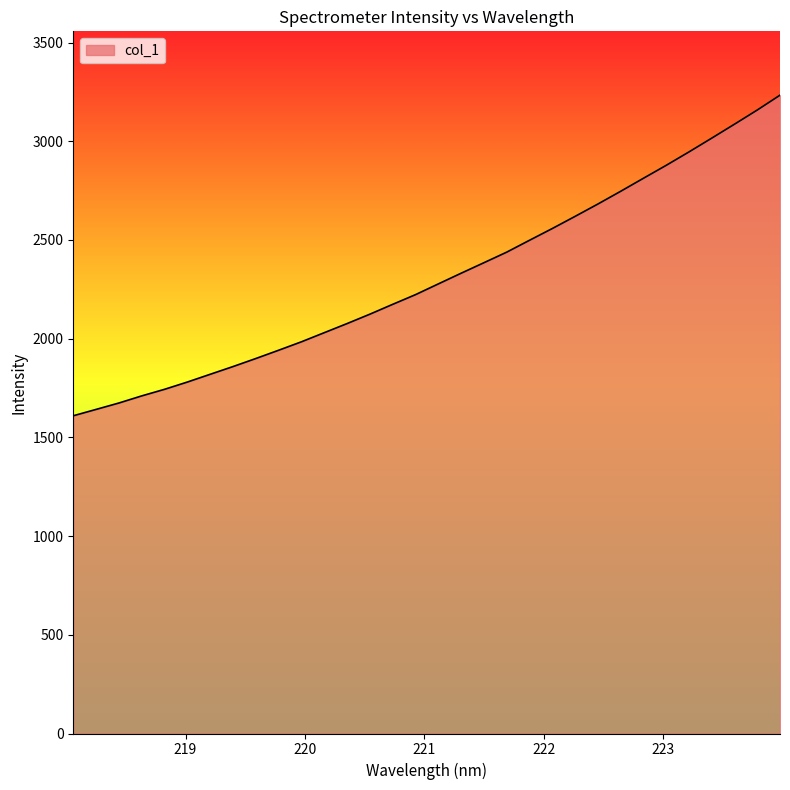

What is the difference between the maximum and minimum values?

1624.0